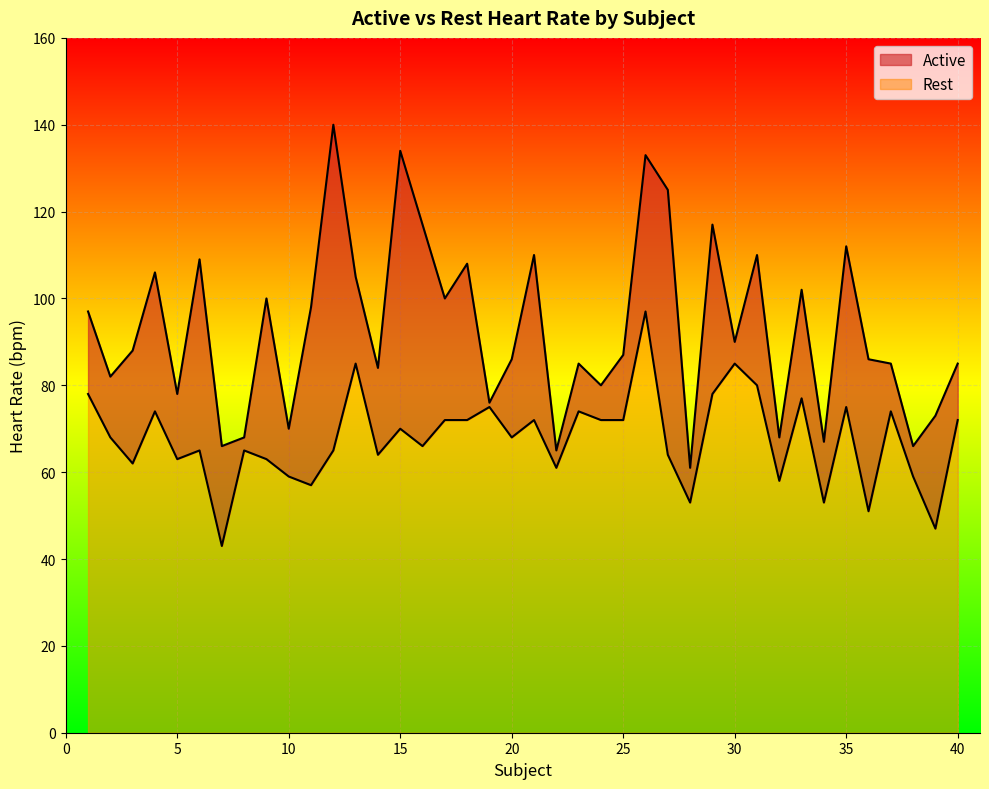

The Active series shows 14 at 8. True or false?

False